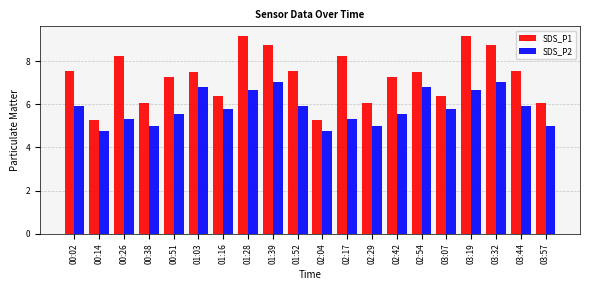

At 00:14, list the series in order from smallest to largest.

SDS_P2, SDS_P1